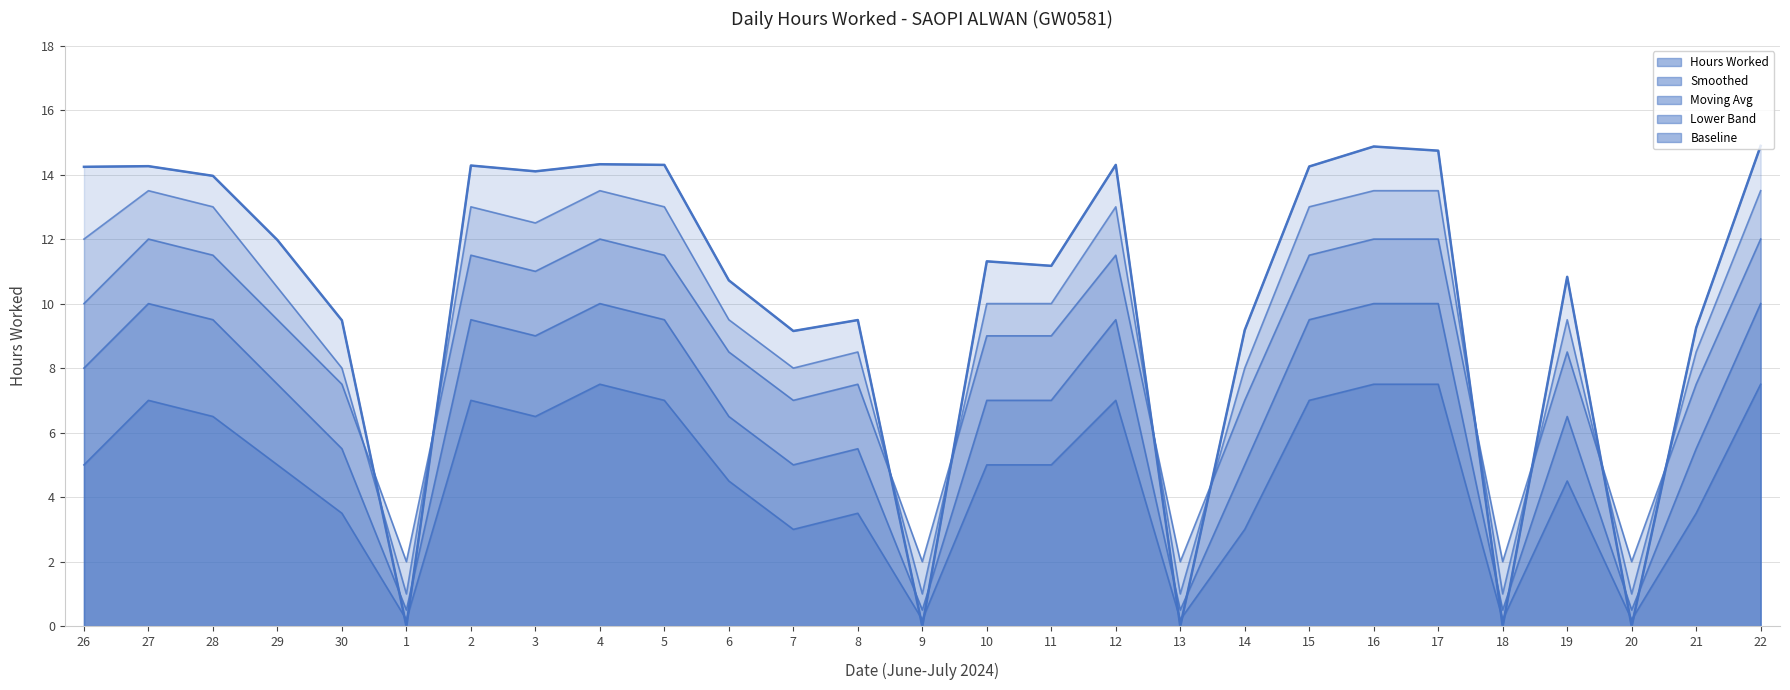

What is the total value across all series at 7?

32.1